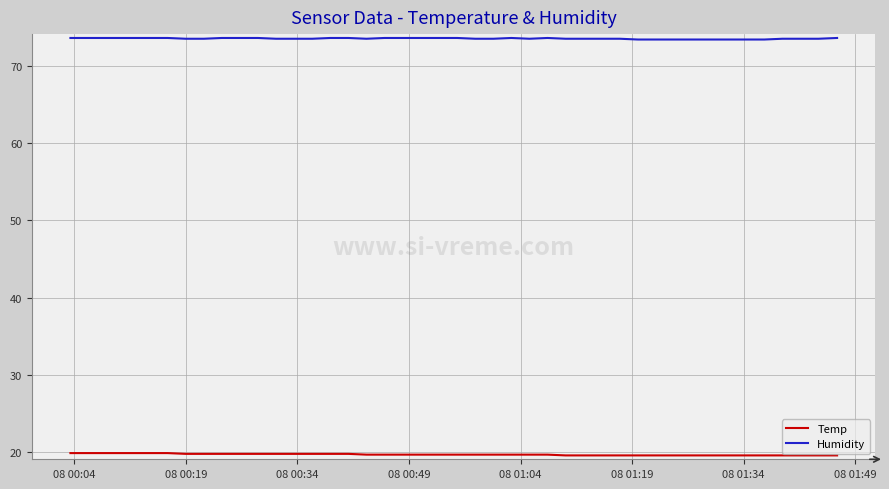

Count the Humidity values in the range 73 to 74.

40